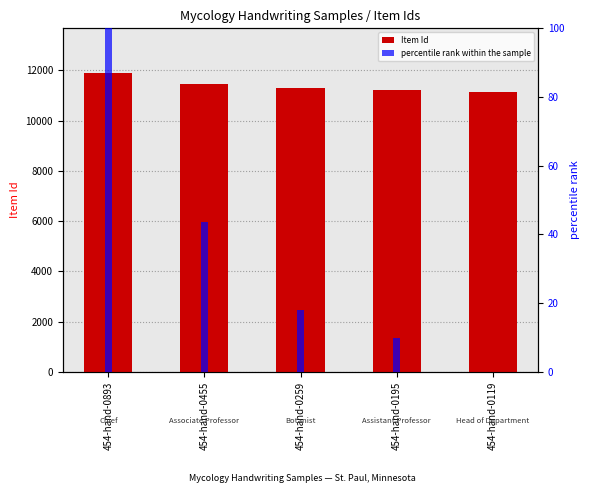

True or false: Item Id has a value of 11219.0 at 454-hand-0195.

True